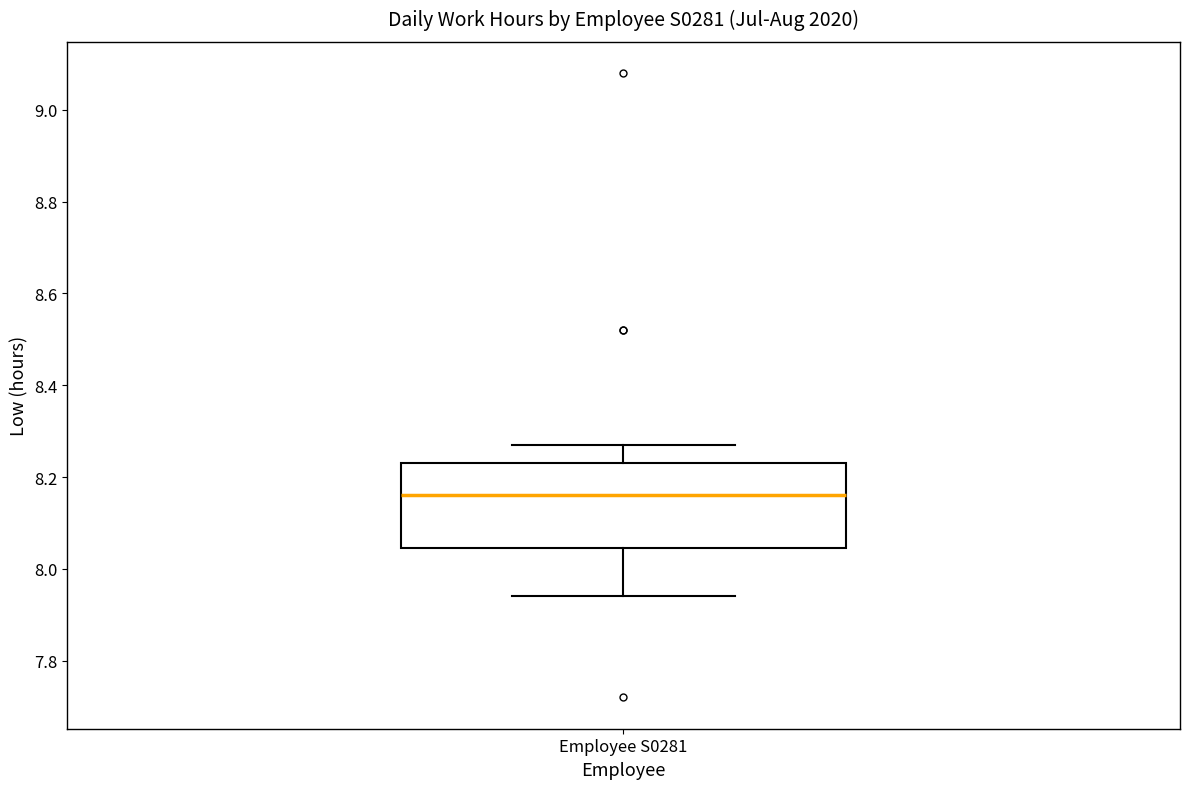

Transcribe this box plot: give where the median line is, the range the box spans, and where the two whiskers end, as read against the y-axis. The values are not printed on the chart, so give them approximately, as read against the axis.

median 8.16, box 8.04 to 8.24, whiskers 7.94 to 8.28